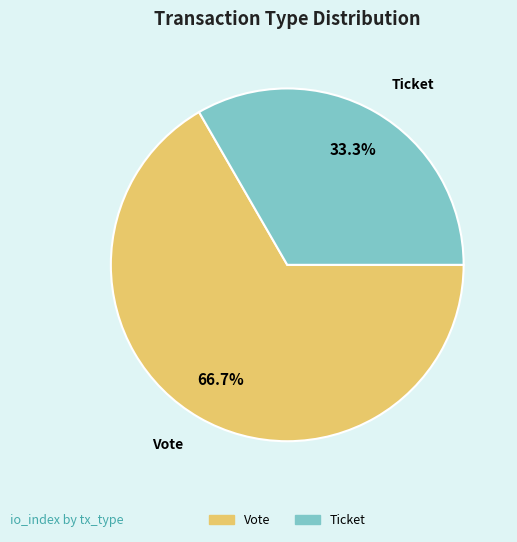

Is the sum of Ticket and Vote greater than half?

Yes